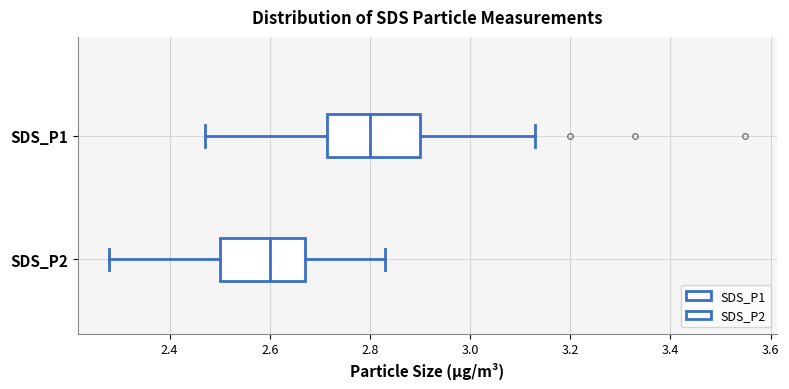

Which box's median line is the furthest to the right?

SDS_P1